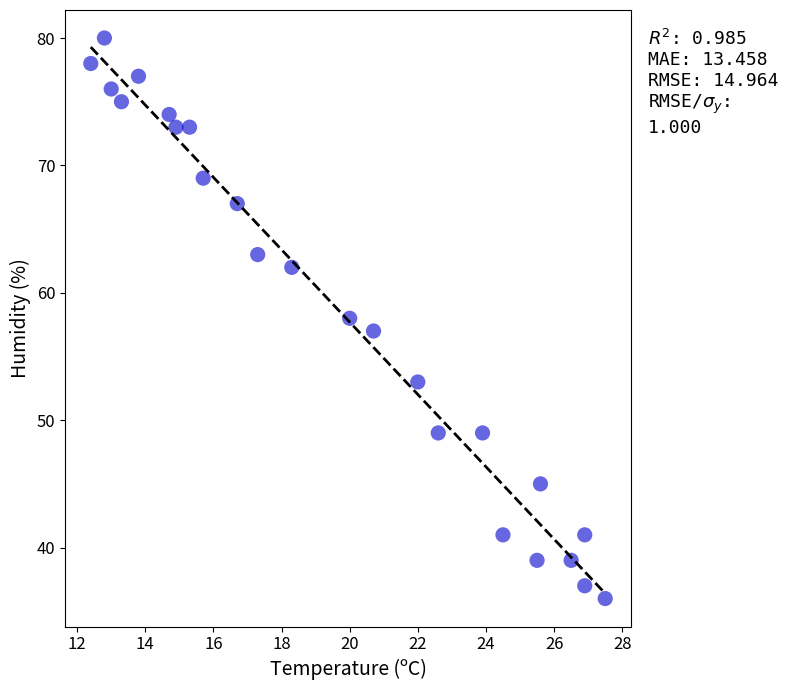

What is the range of Y values (max minus min)?

44